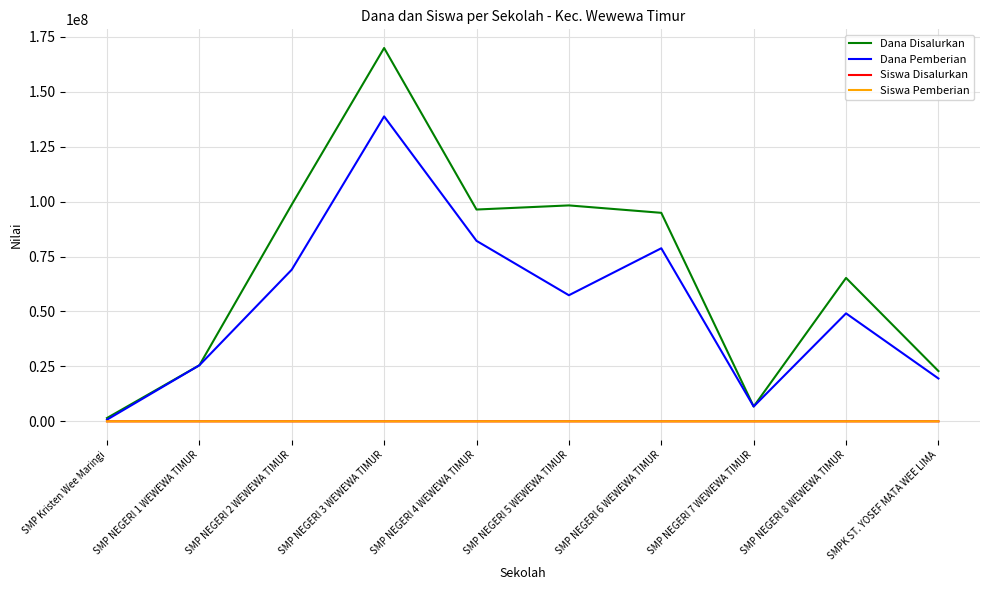

Is it true that Dana Pemberian equals 19500000 at SMPK ST. YOSEF MATA WEE LIMA?

True